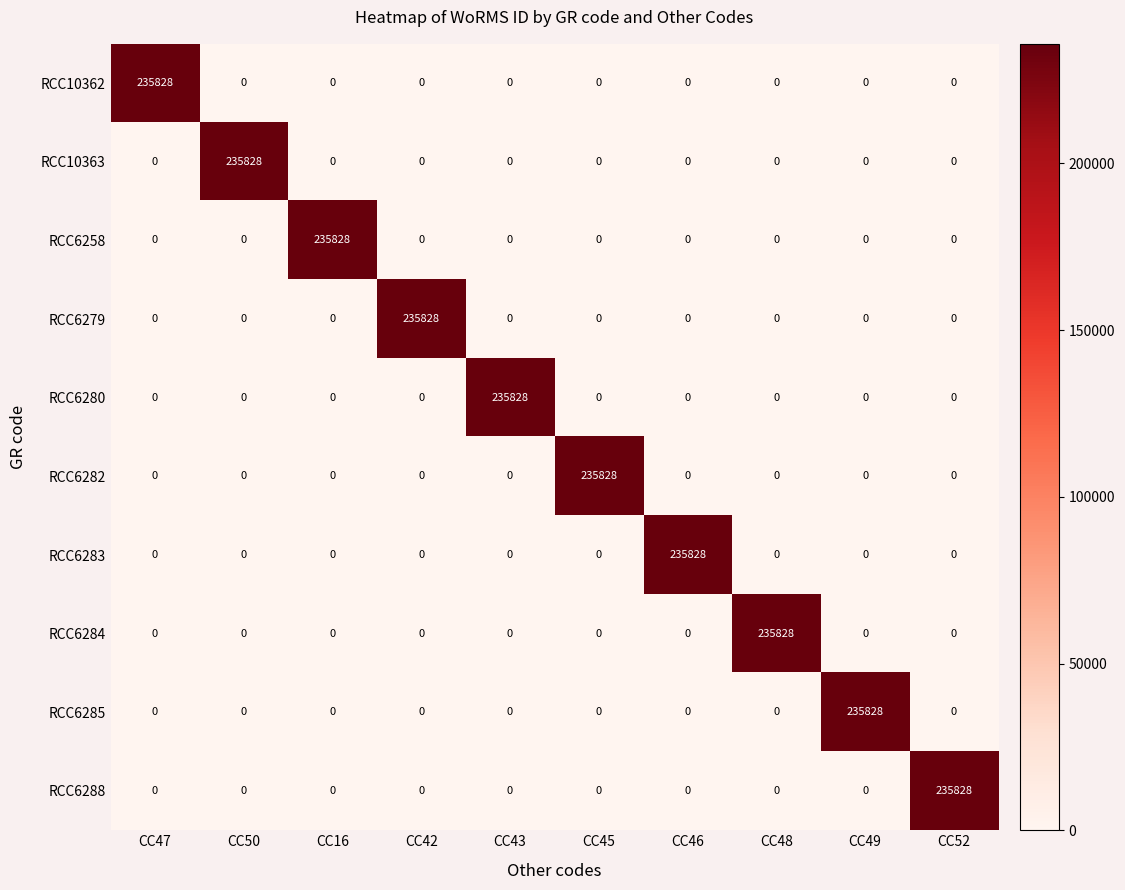

What is the total value across all series at CC49?

235828